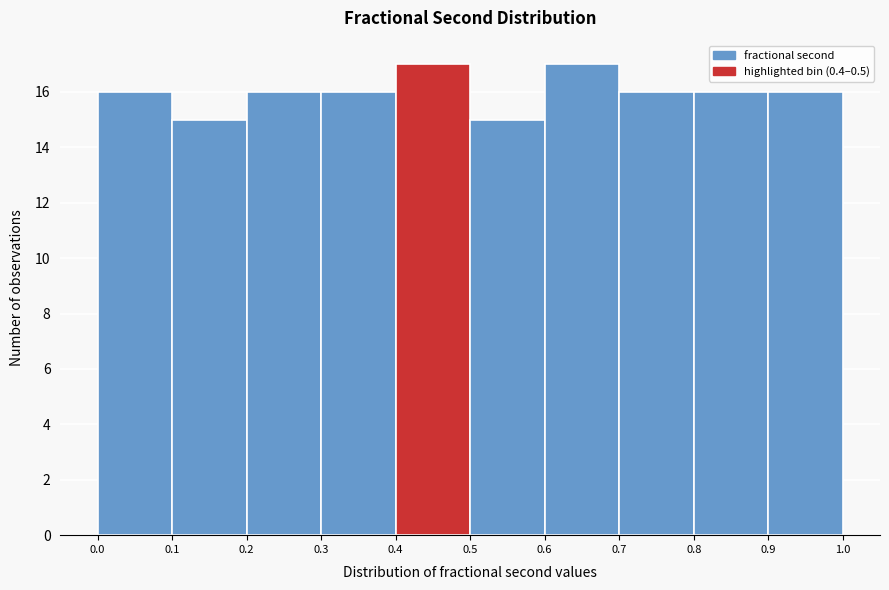

Reading left to right, transcribe this chart: for each bar, give the range it covers on the x-axis and its height. The values are not printed on the chart, so give them approximately, as read against the axis.

0.0 to 0.1: 16
0.1 to 0.2: 15
0.2 to 0.3: 16
0.3 to 0.4: 16
0.4 to 0.5: 17
0.5 to 0.6: 15
0.6 to 0.7: 17
0.7 to 0.8: 16
0.8 to 0.9: 16
0.9 to 1.0: 16